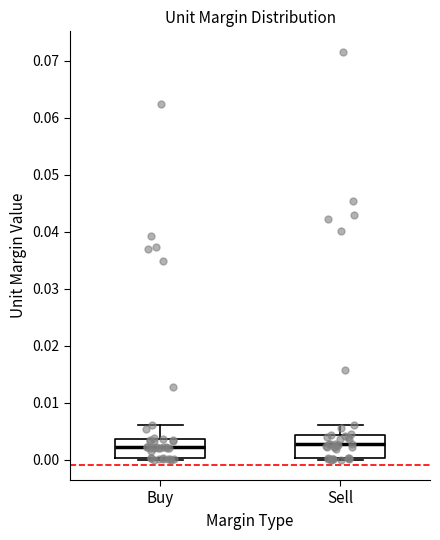

Reading left to right, read every box against the y-axis: the position of its median line, the range the box covers, and the ends of its whiskers. The values are not printed on the chart, so give them approximately, as read against the axis.

Buy: median 0.002, box 0.000 to 0.004, whiskers 0.000 to 0.006
Sell: median 0.003, box 0.000 to 0.004, whiskers 0.000 to 0.006